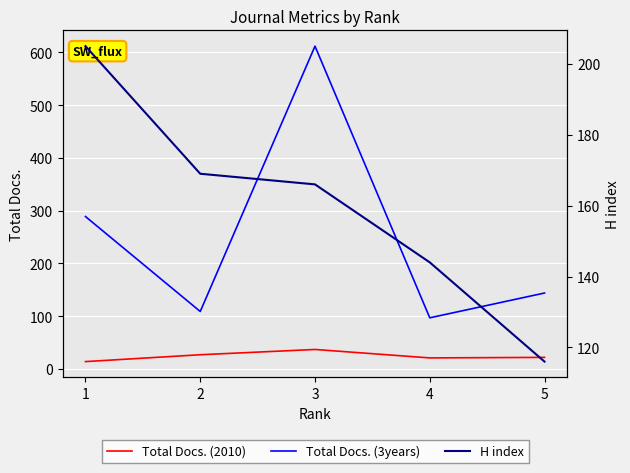

How many values in the H index series are below 166?

2